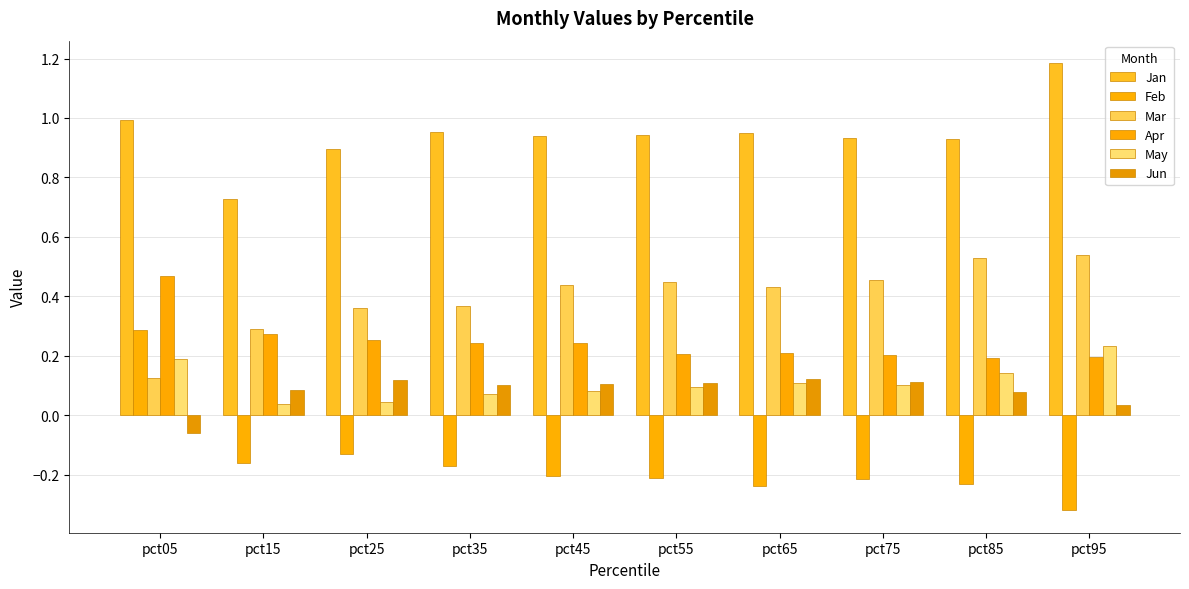

What is the total value across all series at pct65?

1.6